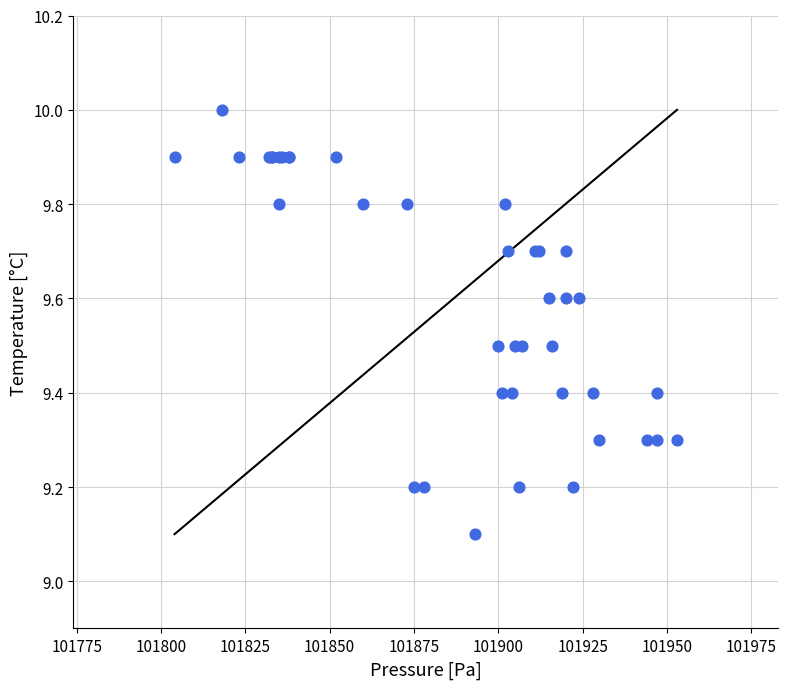

What Y value in the scatter plot is closest to 9?

9.1